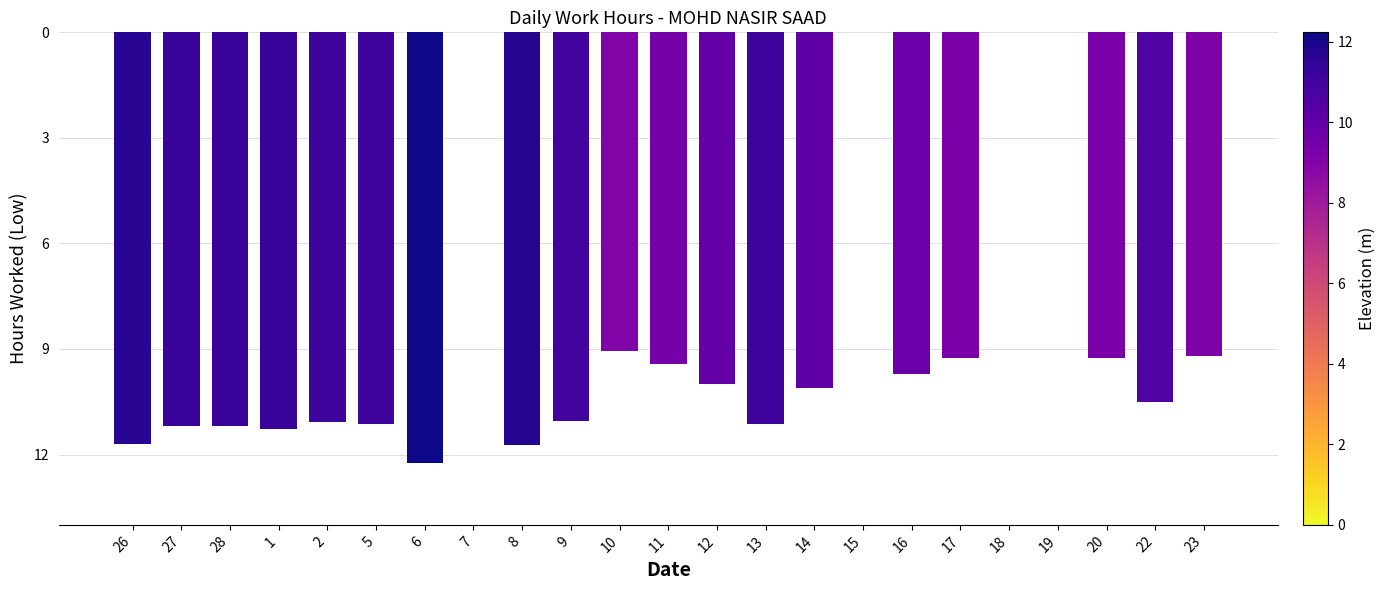

Count the number of values greater than -10.

10